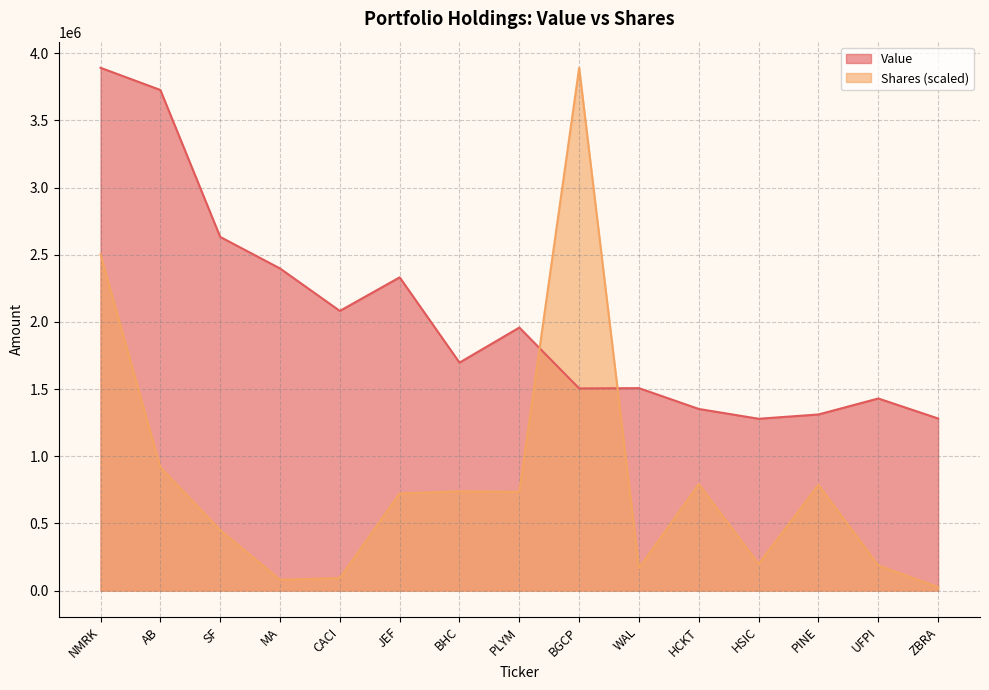

What is the label of the 14th point from the right?

AB